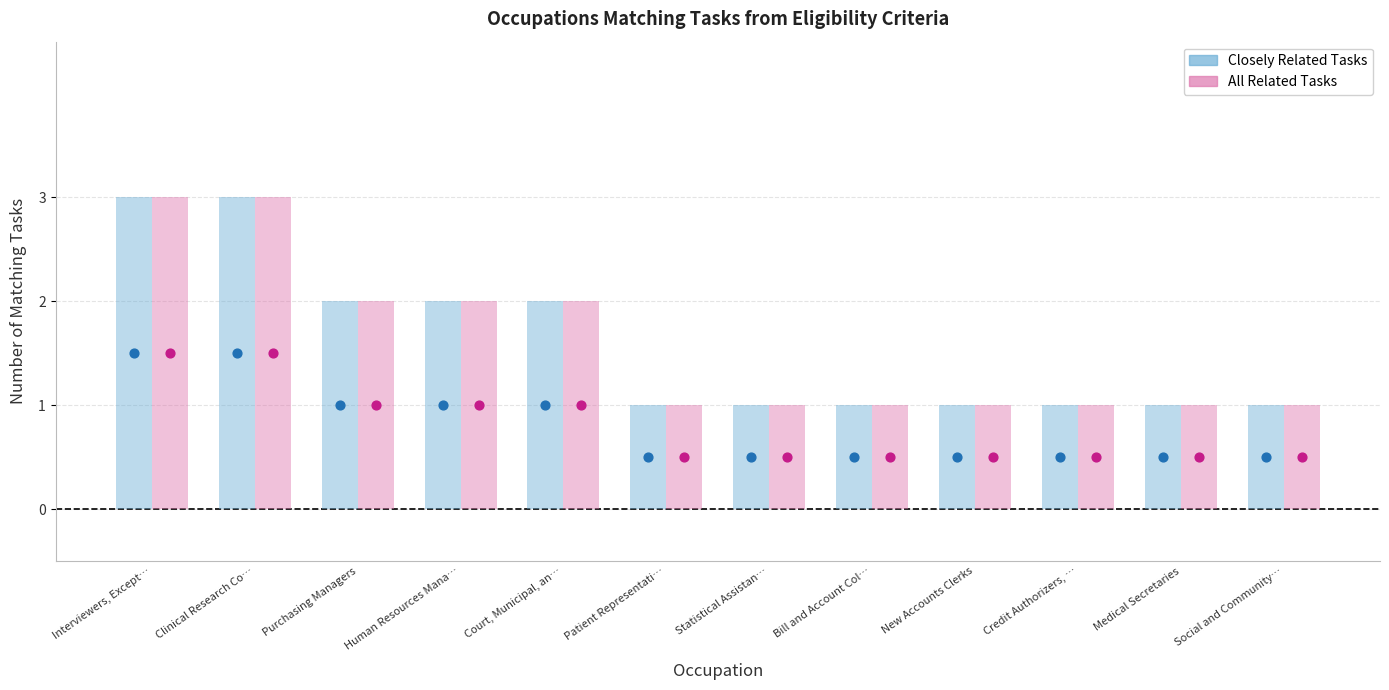

Which series contains the highest Y value?

Closely Related Tasks